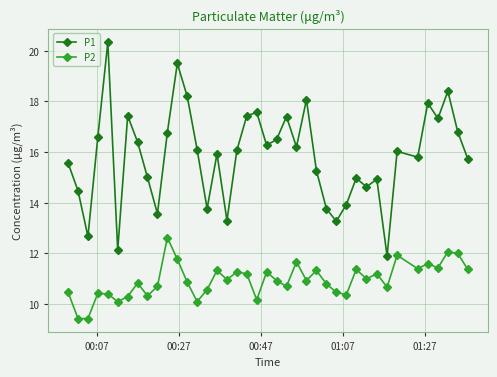

True or false: P2 and P1 intersect in this chart.

False